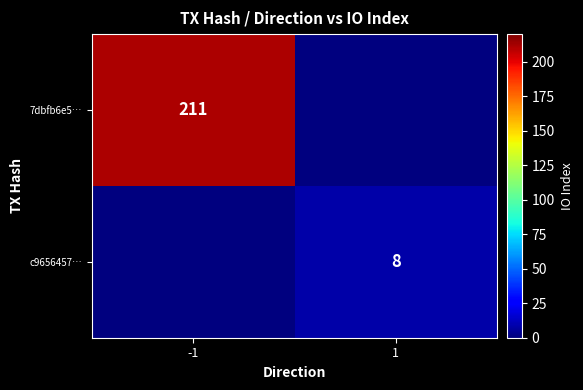

The value of c9656457… at 1 is 8. True or false?

True